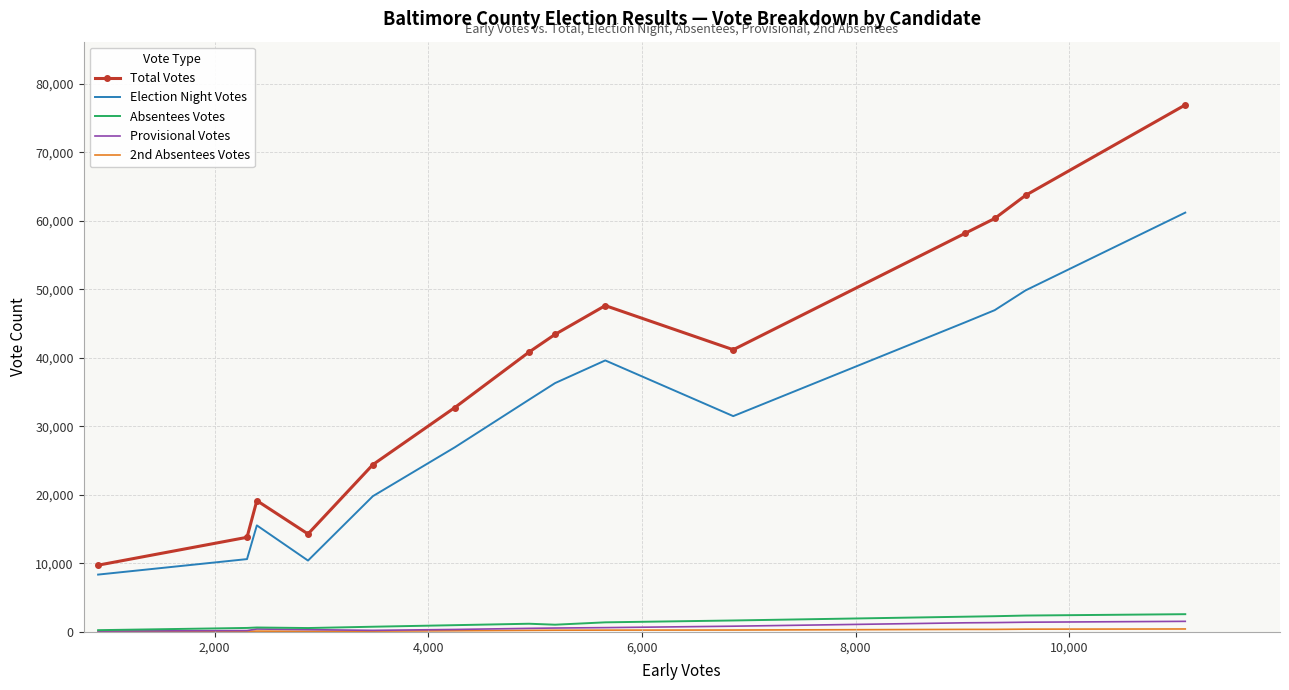

Which series has the widest spread of values?

Total Votes